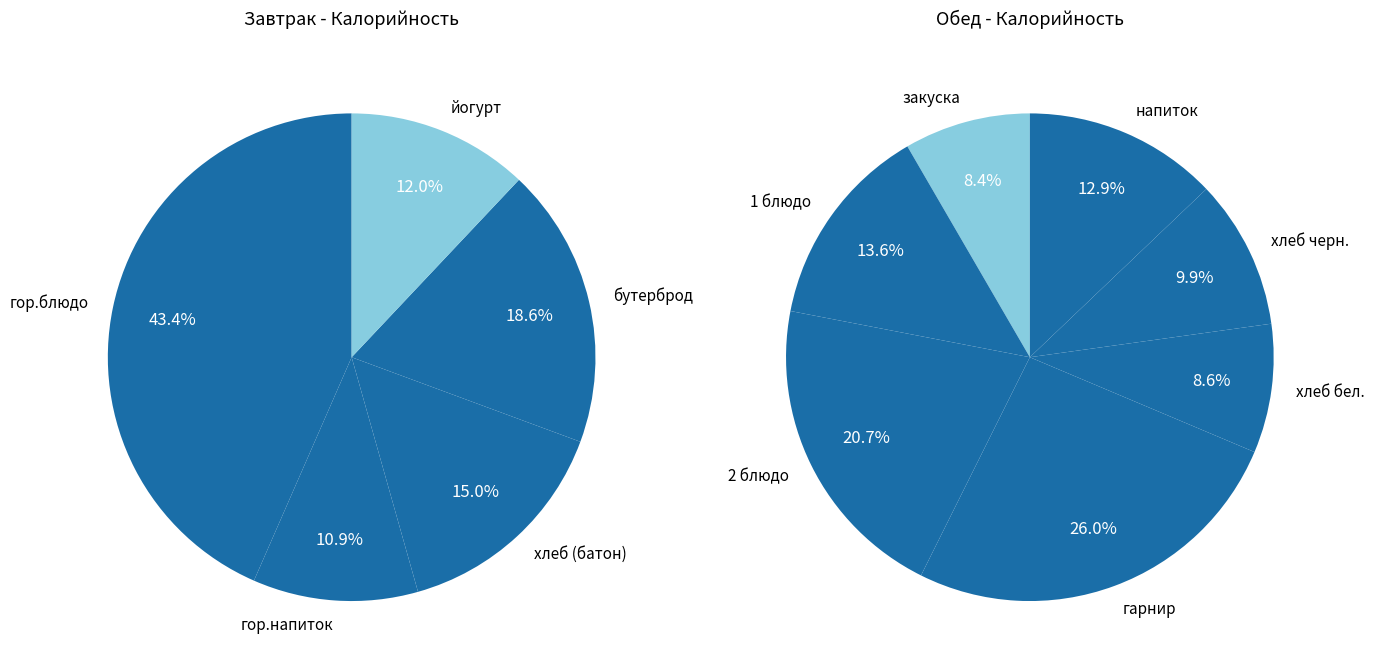

Which has a higher value, напиток or хлеб черн.?

напиток